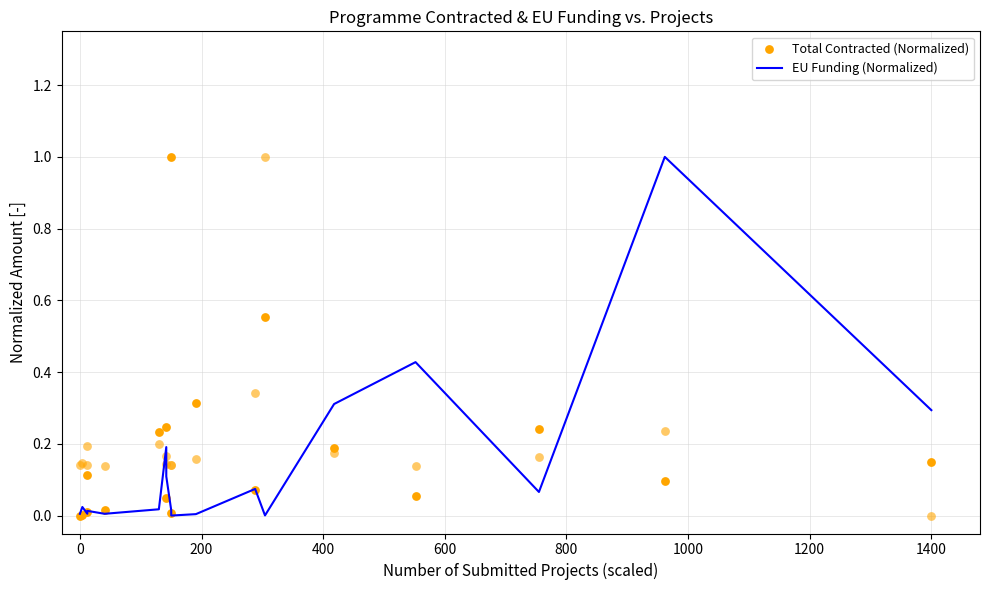

Which series has the largest Y range (max minus min)?

EU Funding (Normalized)